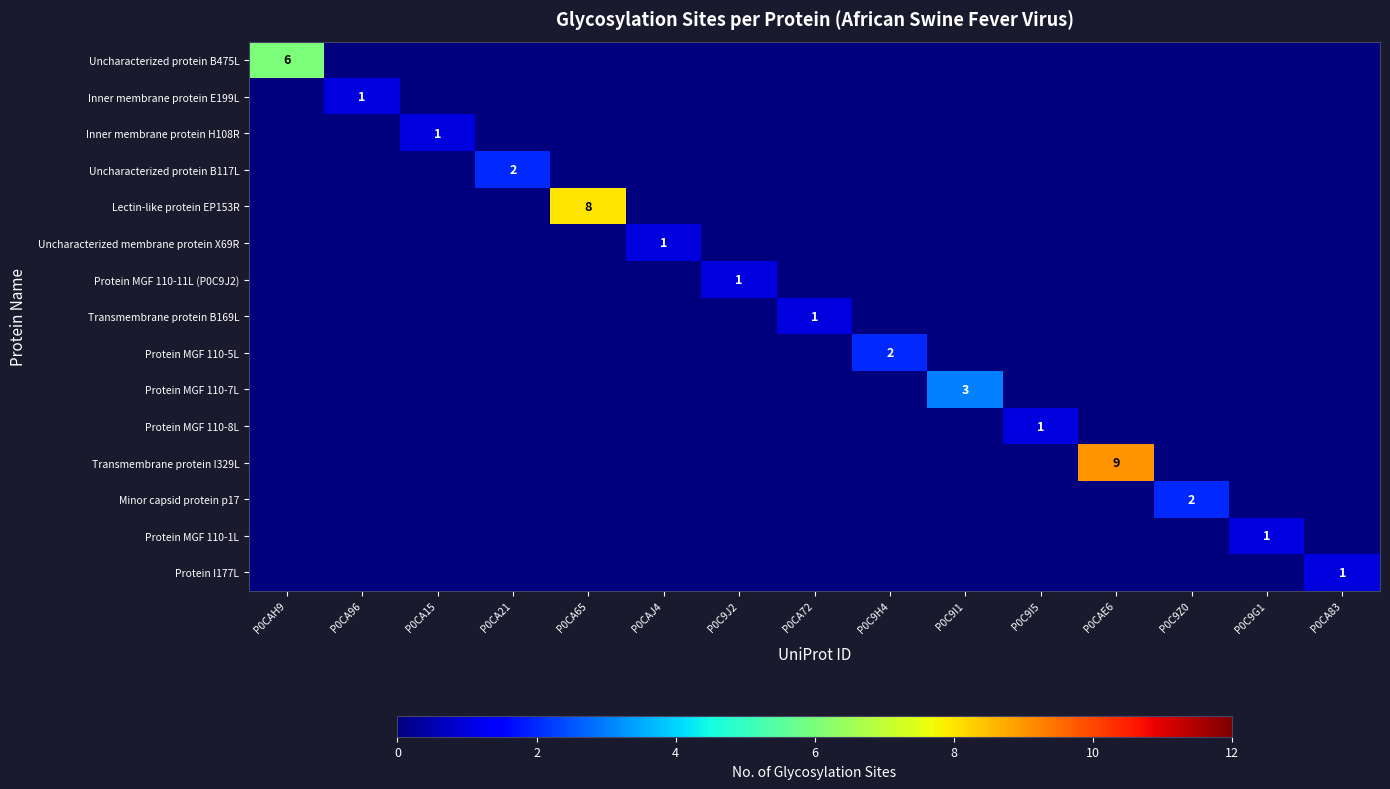

The Protein MGF 110-8L series shows 1 at P0C9I5. True or false?

True